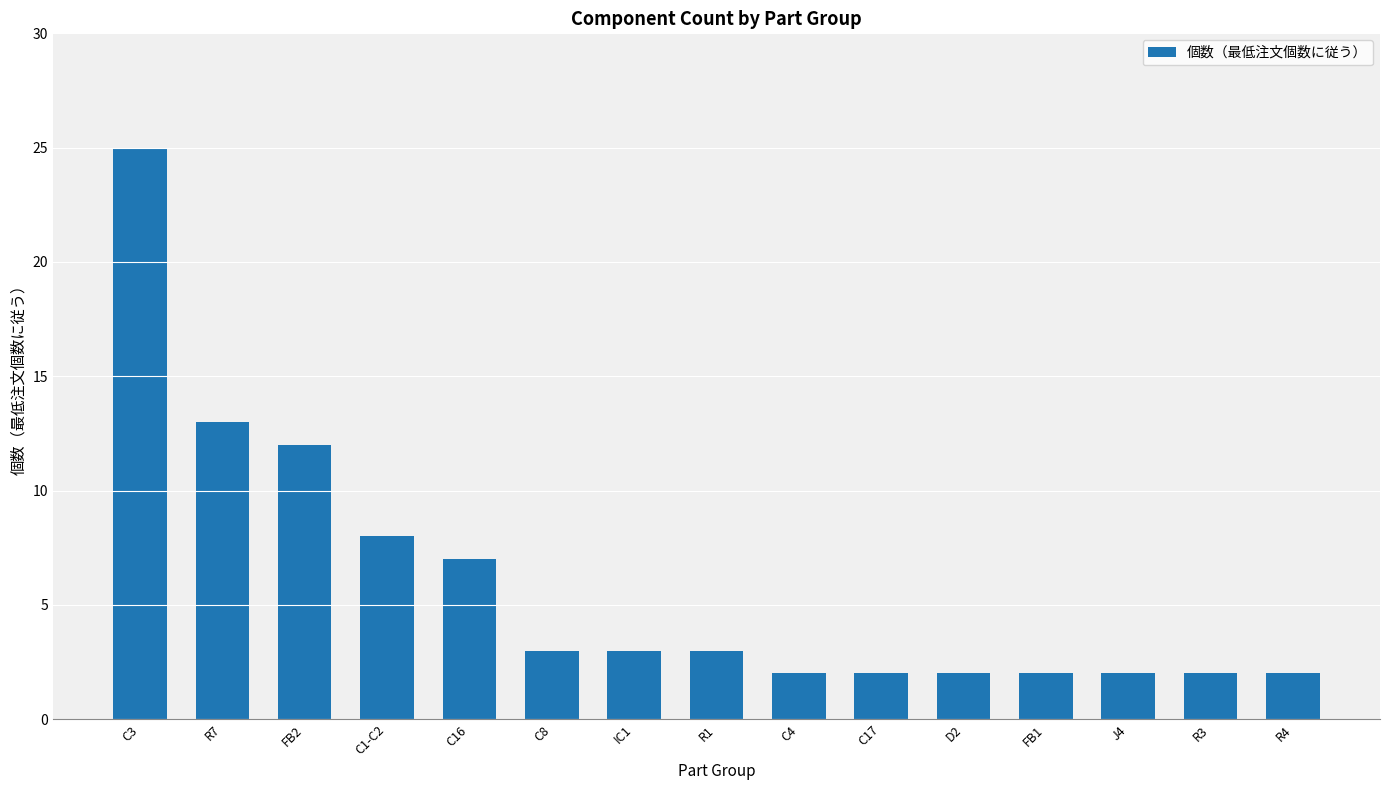

Which category has the highest value across all series?

C3